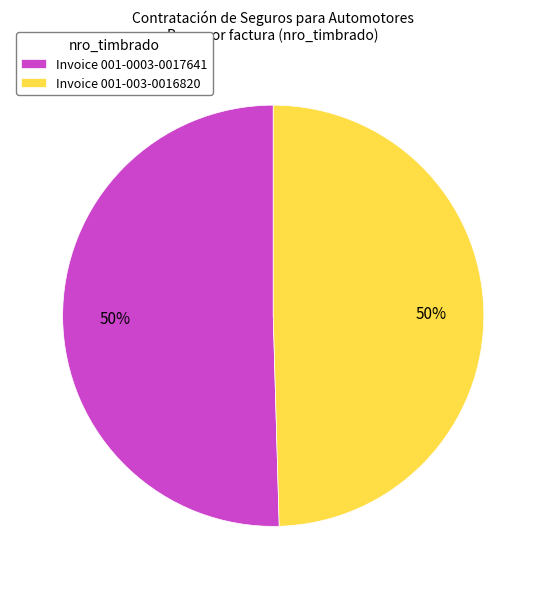

To the nearest percent, what is the combined percentage of Invoice 001-003-0016820 and Invoice 001-0003-0017641?

100%